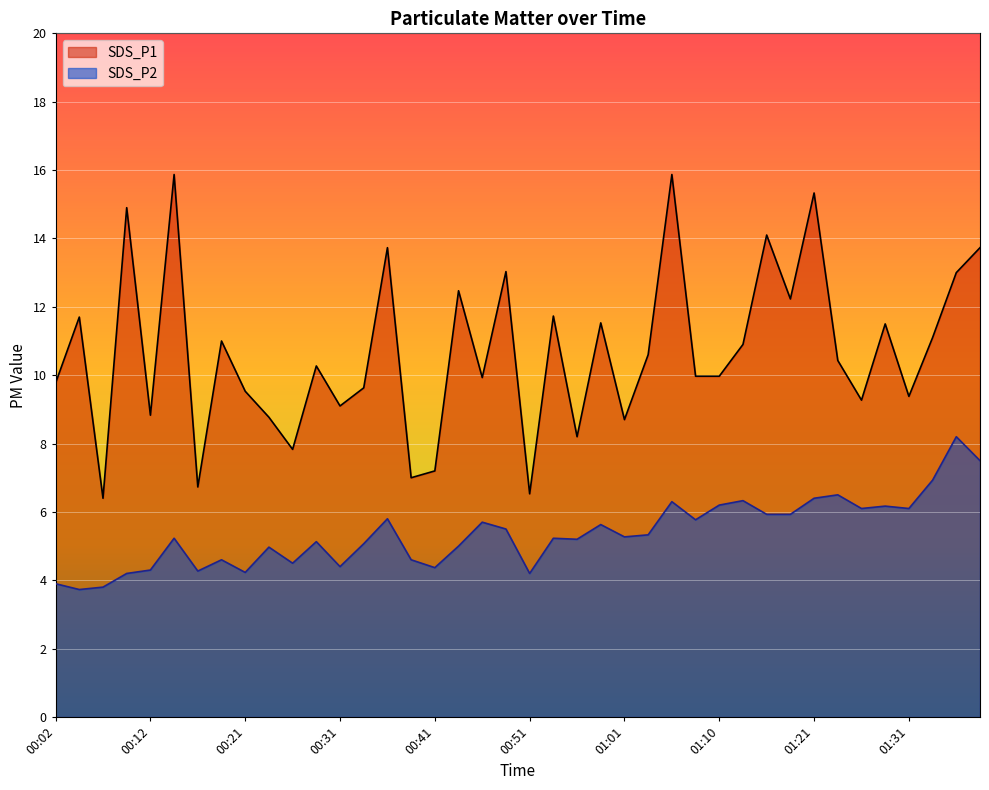

The value of SDS_P2 at 00:53 is 1.9. True or false?

False